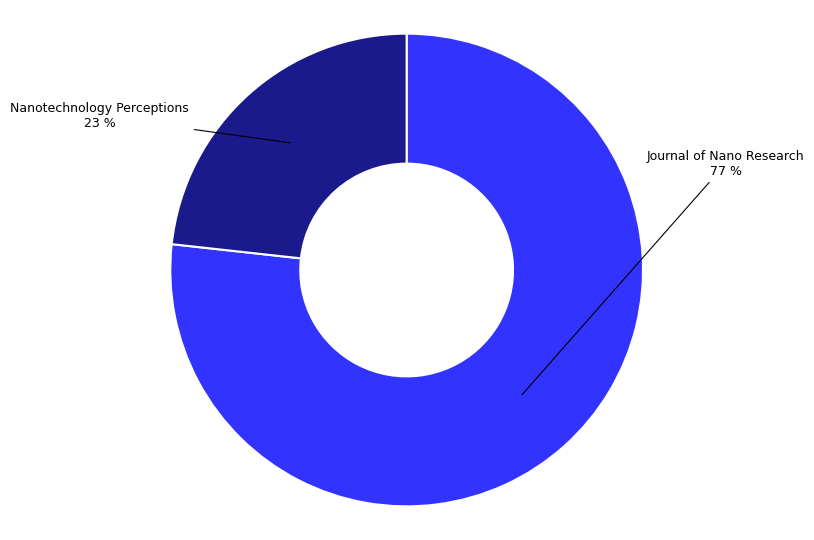

Is there a majority slice in this chart?

Yes